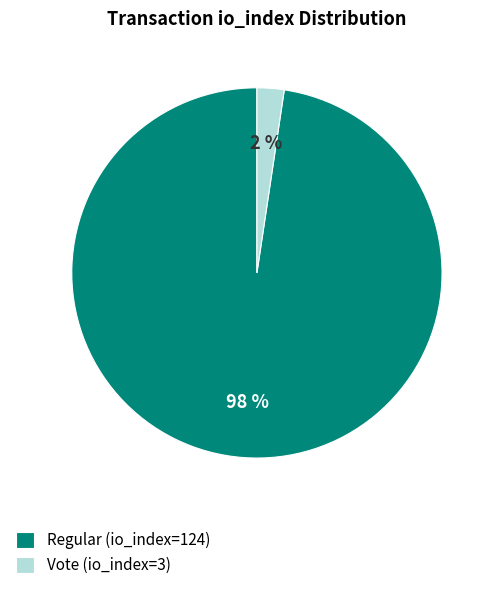

What is the largest slice in the pie chart?

Regular (io_index=124)